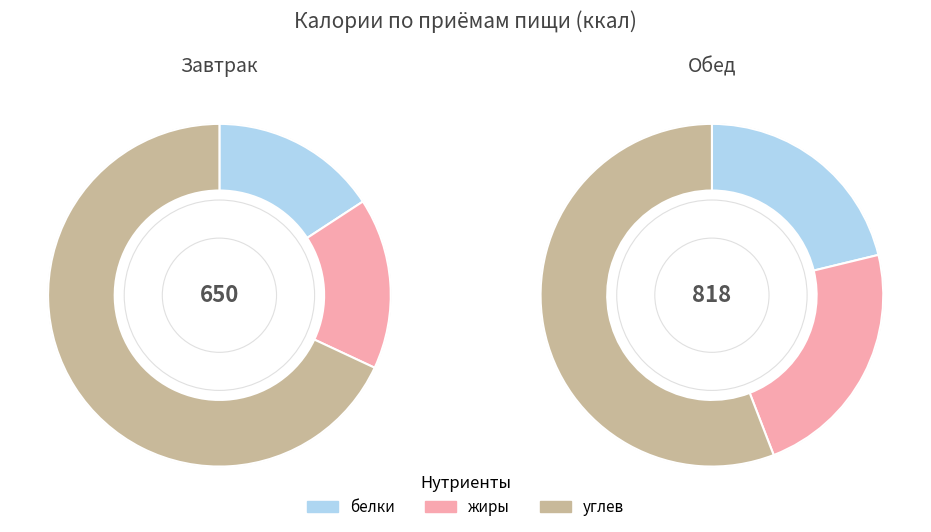

What is the smallest slice in the pie chart?

Завтрак